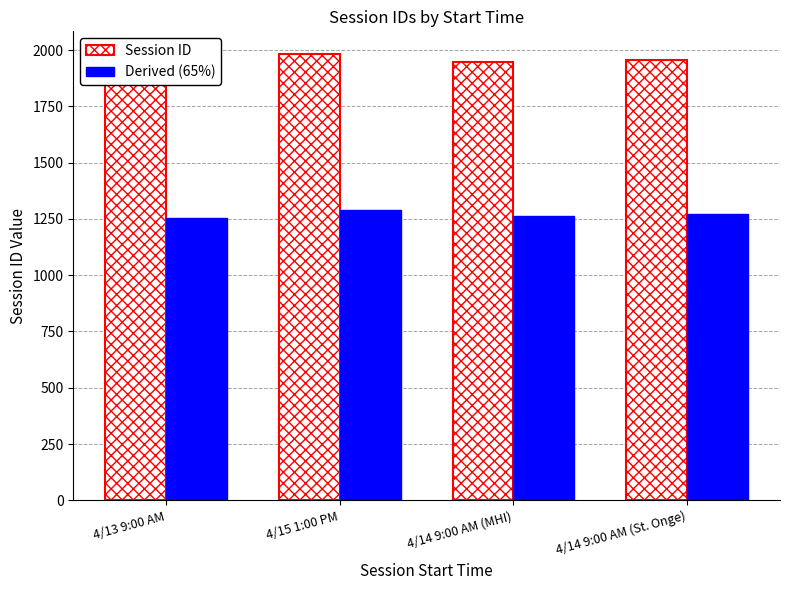

Which label corresponds to the smallest value in the chart?

4/13 9:00 AM